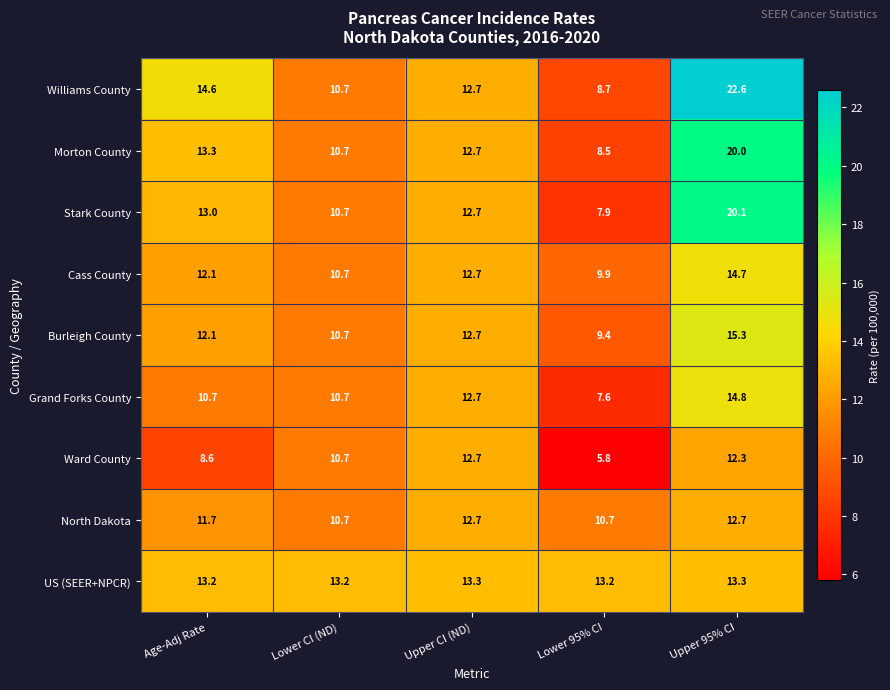

At which label does Morton County first exceed 12?

Age-Adj Rate